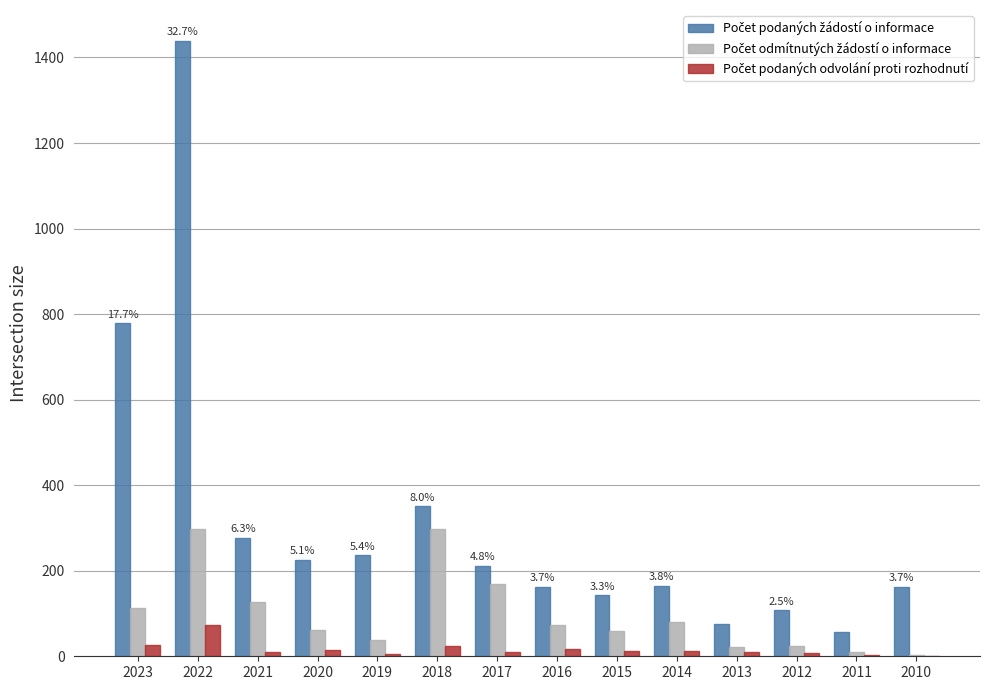

At which category does the chart reach its peak across all series?

2022